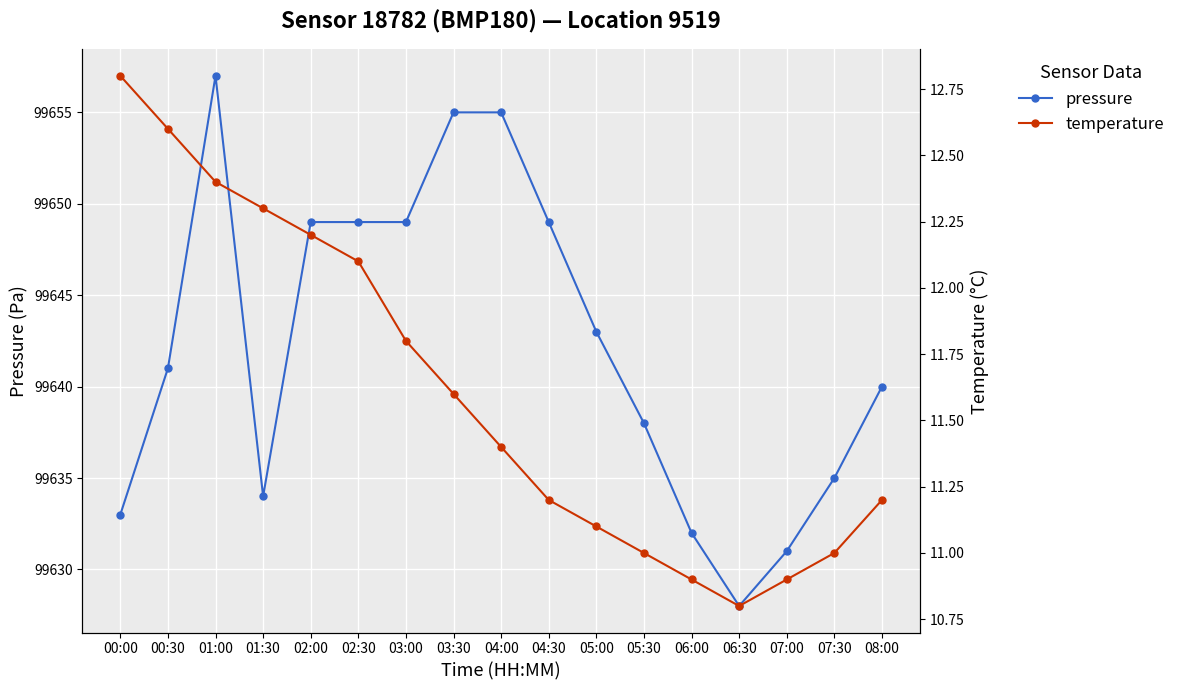

How many data points does each series have?

17